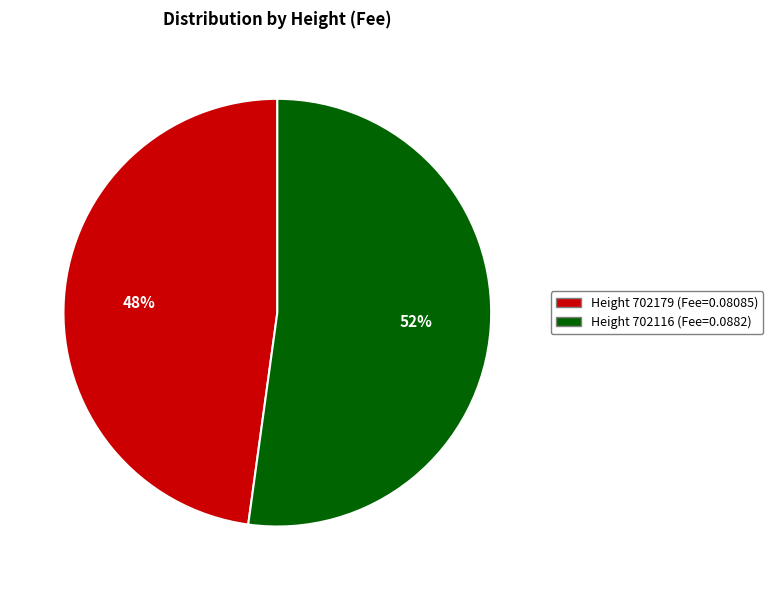

Is there any slice that represents more than half of the pie?

Yes